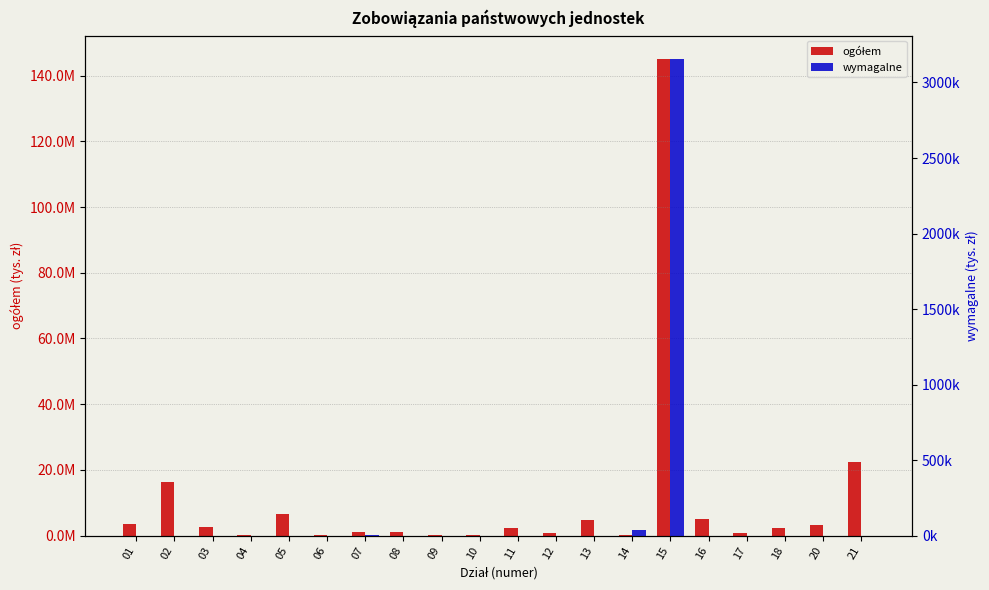

What is the difference between the highest and lowest values at 15?

141821806.8